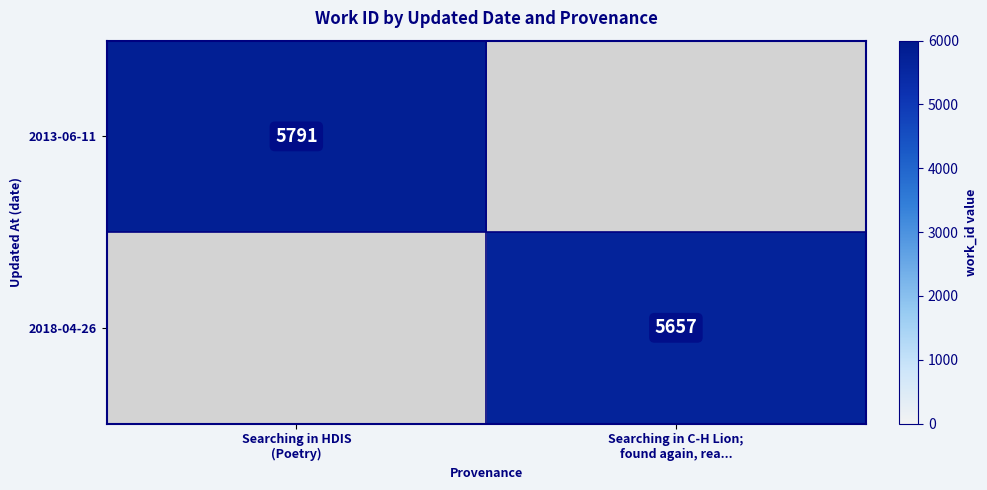

Which series has the widest spread of values?

2013-06-11